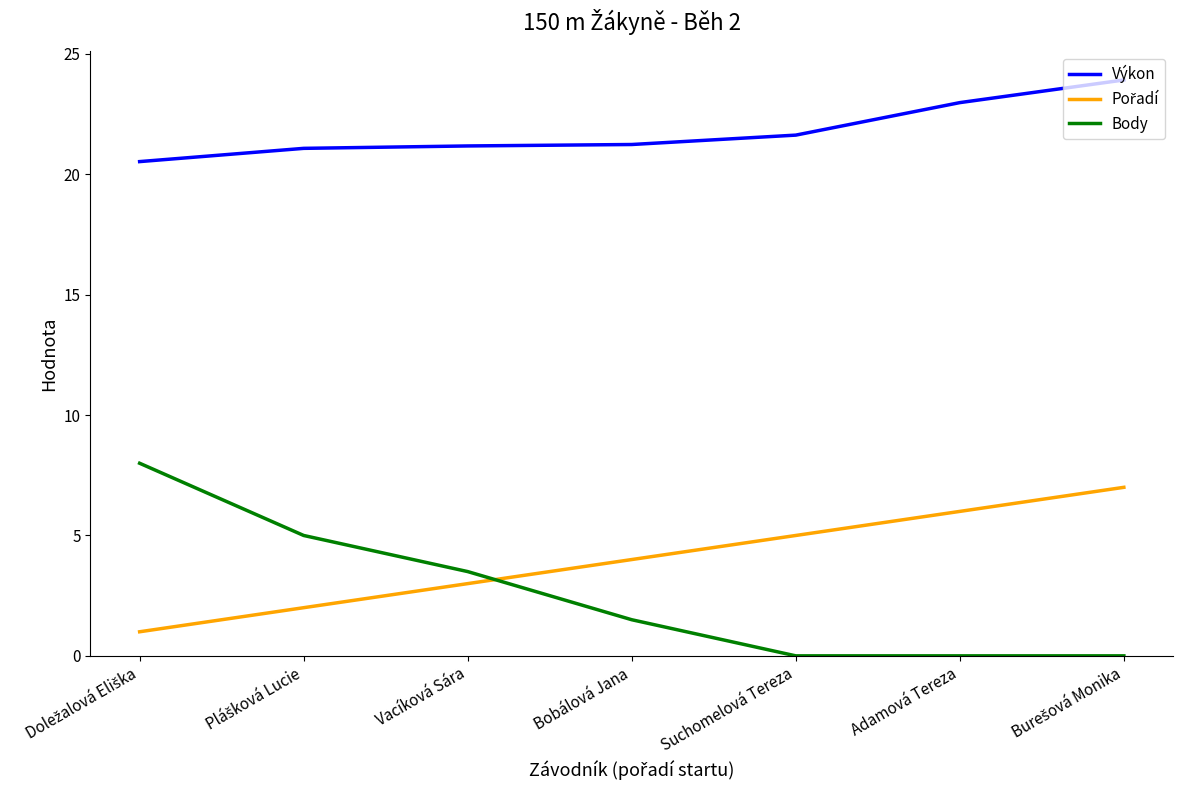

How many distinct data groups are displayed?

3